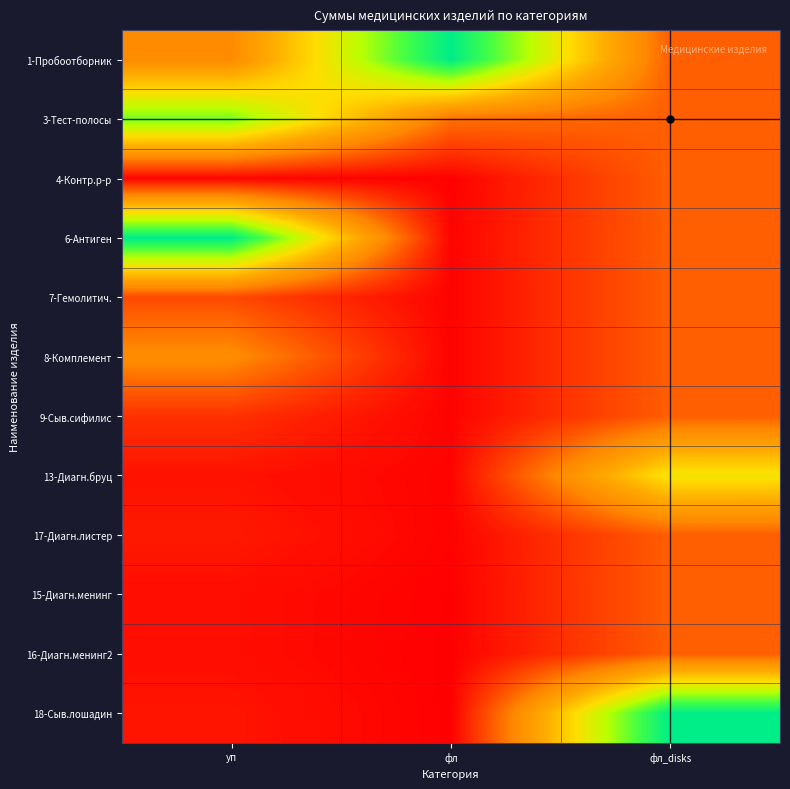

At how many categories does at least one series exceed 0?

3